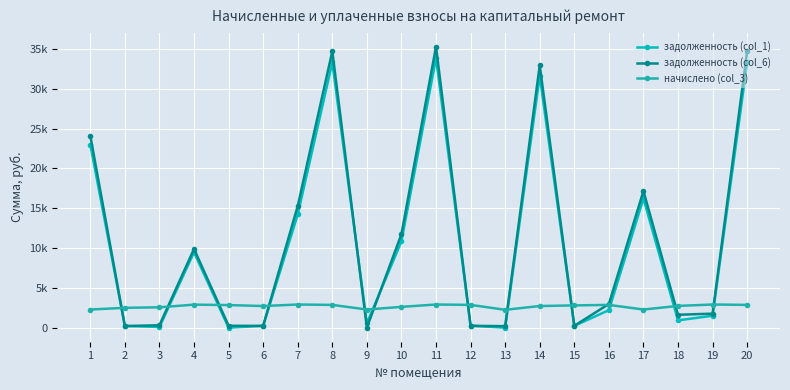

Between 5 and 9, which series saw the biggest shift?

начислено (col_3)